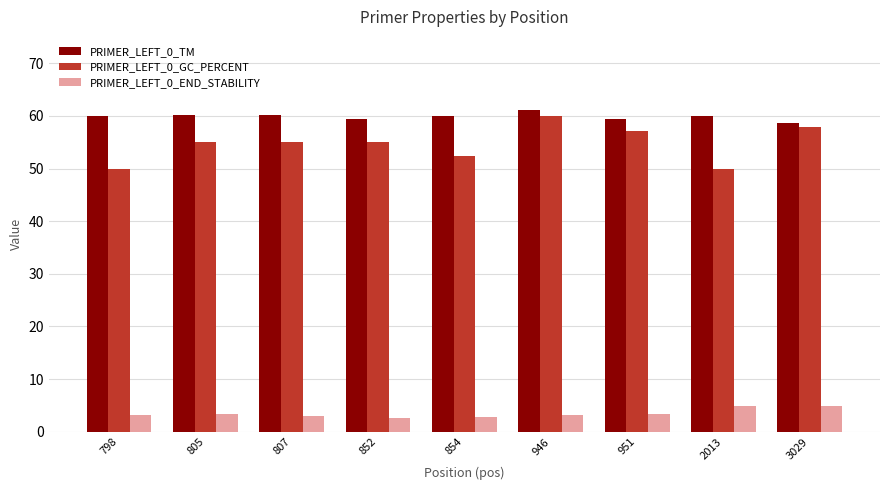

What is the difference between the maximum and second lowest values in the PRIMER_LEFT_0_TM series?

1.7